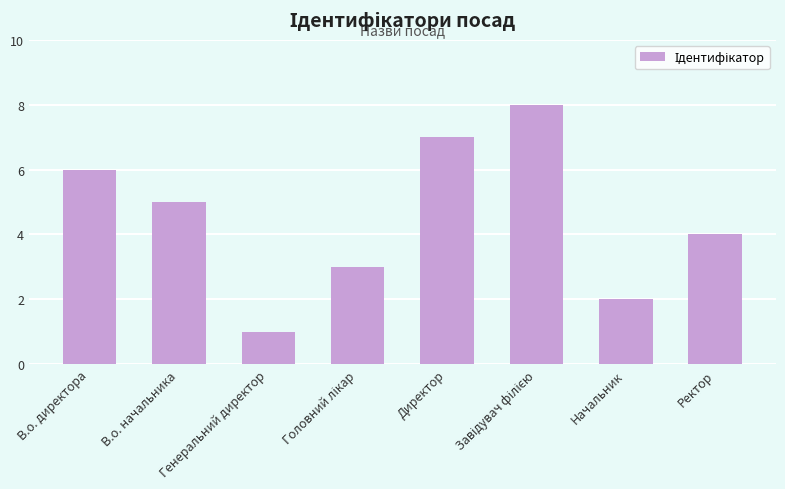

The value at Начальник is 1. True or false?

False